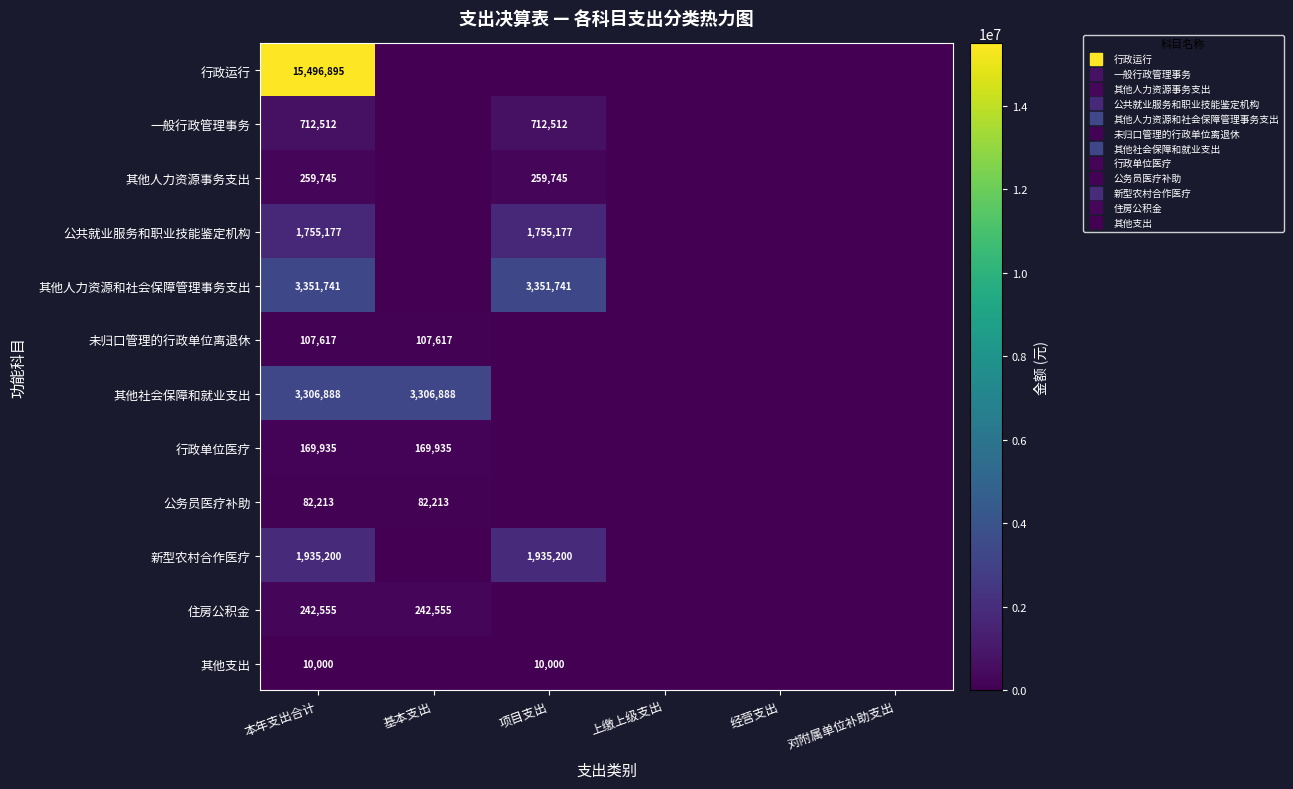

The 公务员医疗补助 series shows 0.0 at 项目支出. True or false?

True